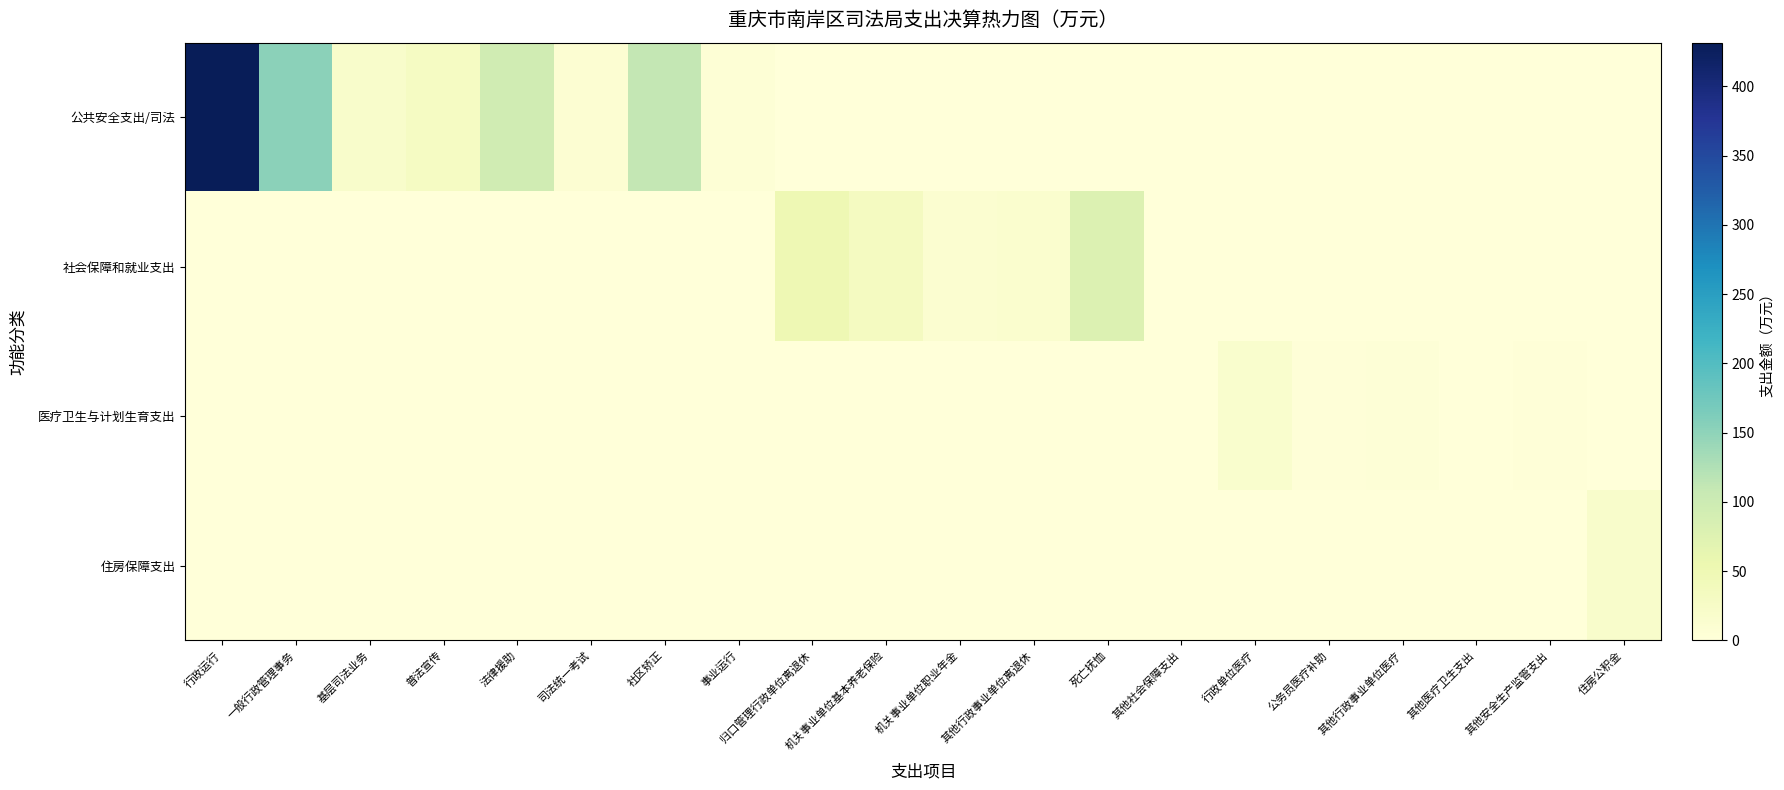

Which has a higher value, 其他社会保障支出 or 机关事业单位职业年金?

其他社会保障支出